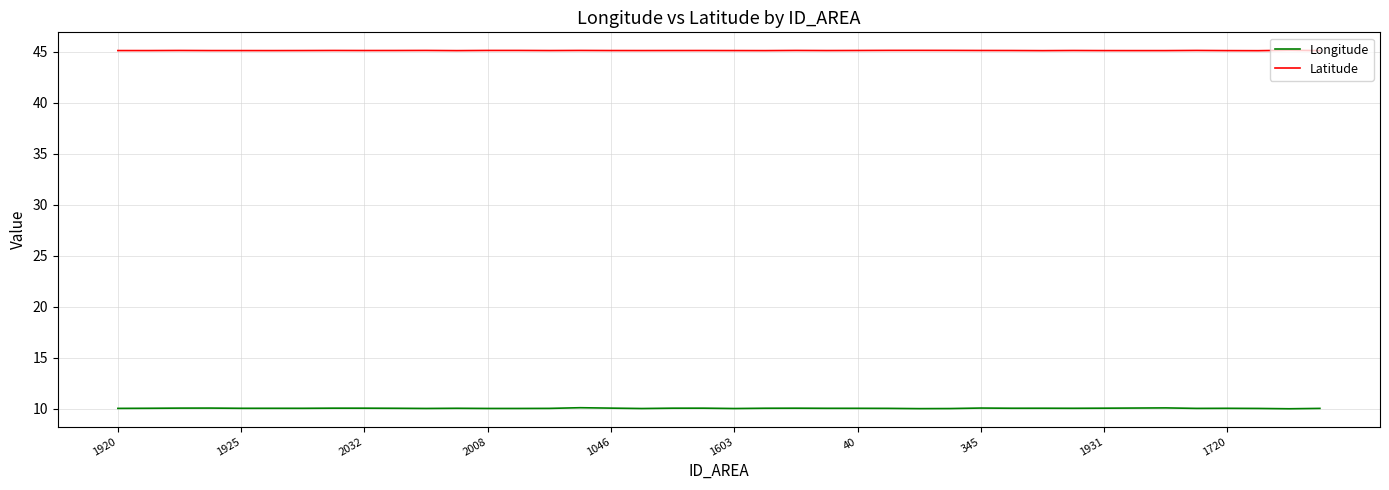

Which series has the widest spread of values?

Longitude